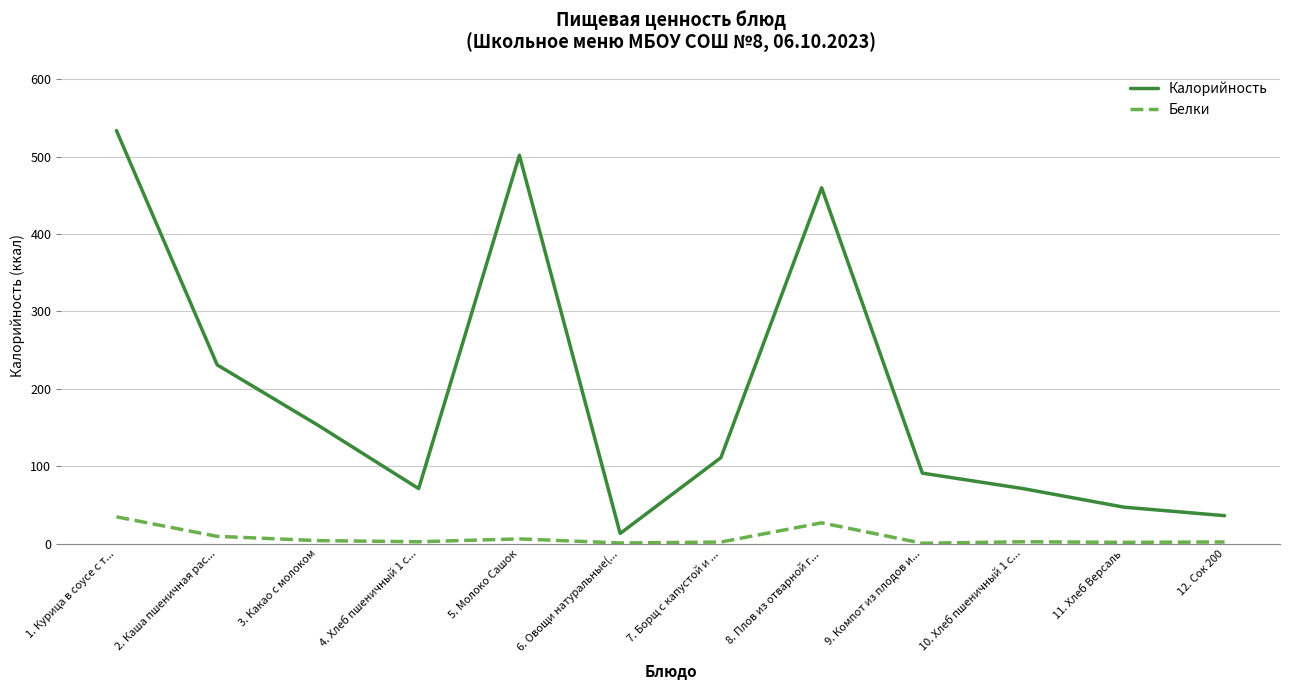

What is the sum of all Калорийность values?

2320.0